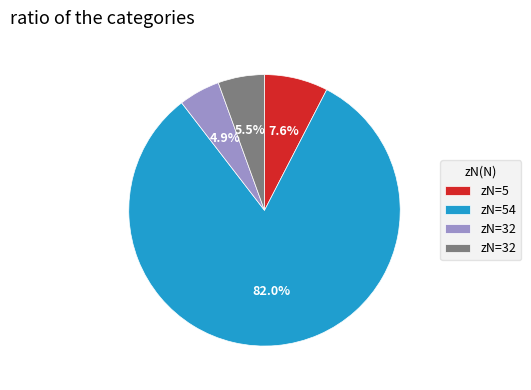

Is there any slice that represents more than half of the pie?

Yes